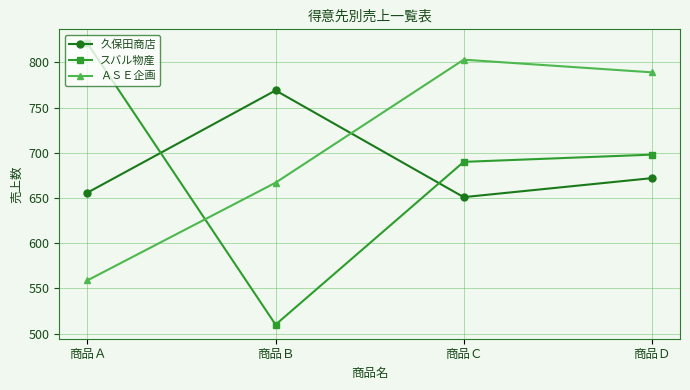

At which label does 久保田商店 first exceed 672?

商品Ｂ